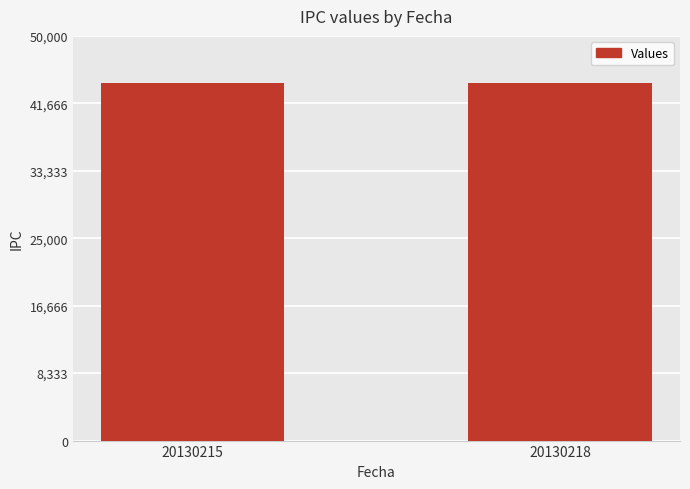

What is the ratio of the value at 20130218 to the value at 20130215?

1.0